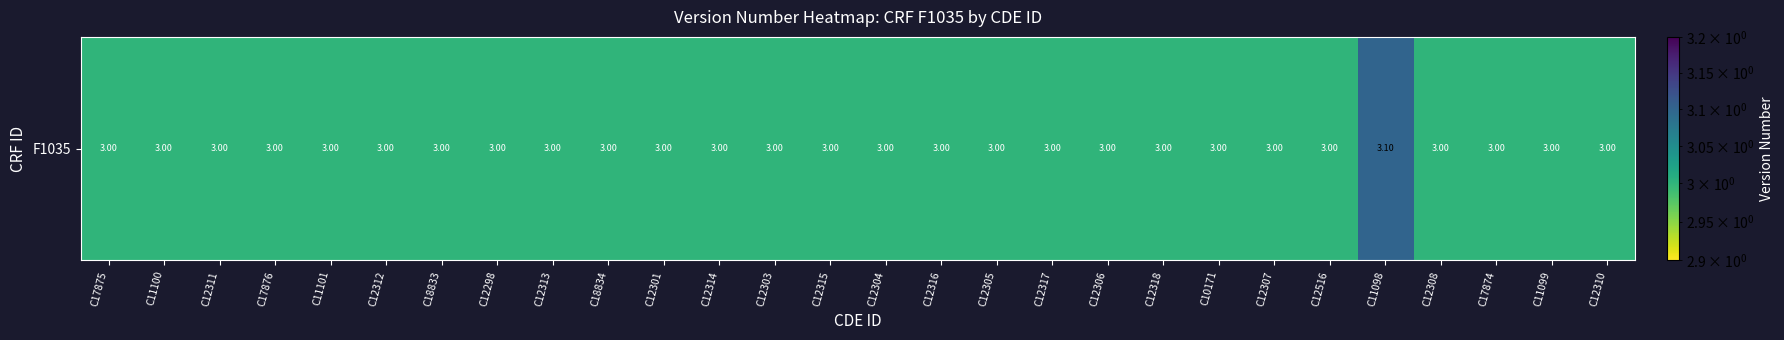

Count the values in the range 3 to 4.

28